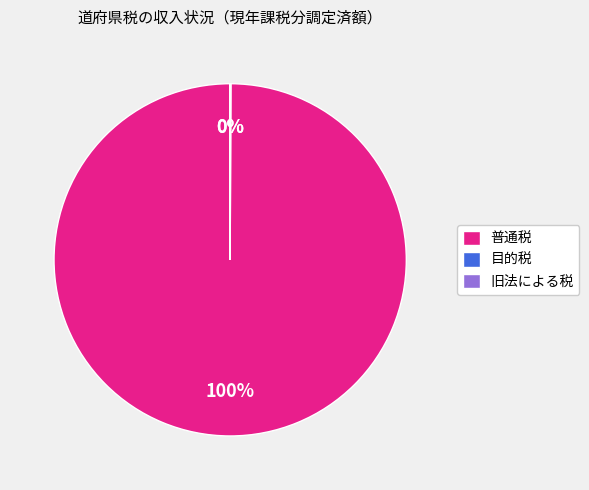

What percentage do 普通税 and 目的税 together represent?

100.0%